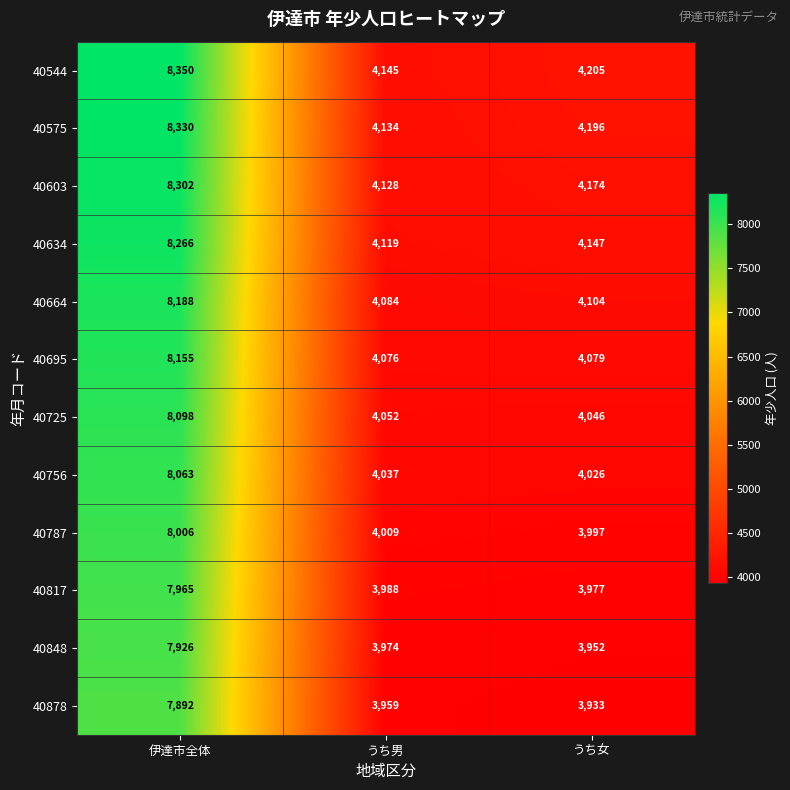

What is the minimum value shown in the chart?

3933